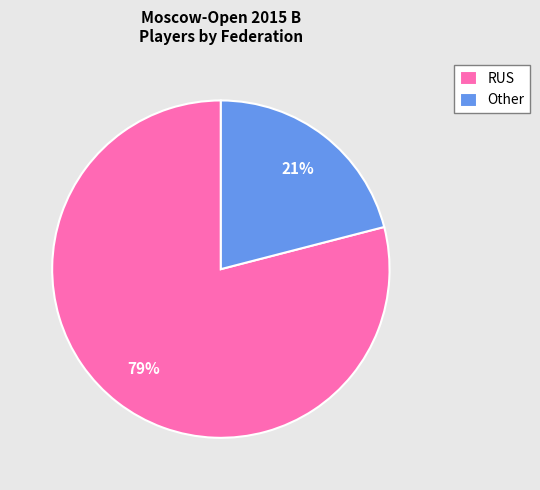

To the nearest percent, what is the average slice percentage?

50%